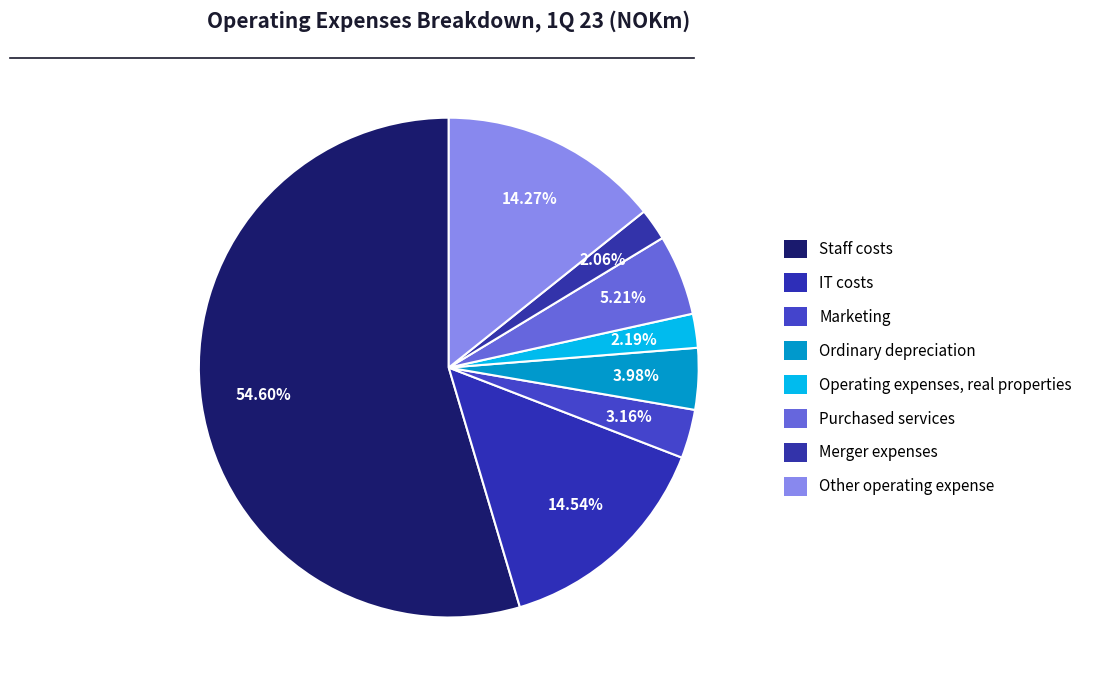

What percentage is NOT represented by Operating expenses, real properties?

97.8%